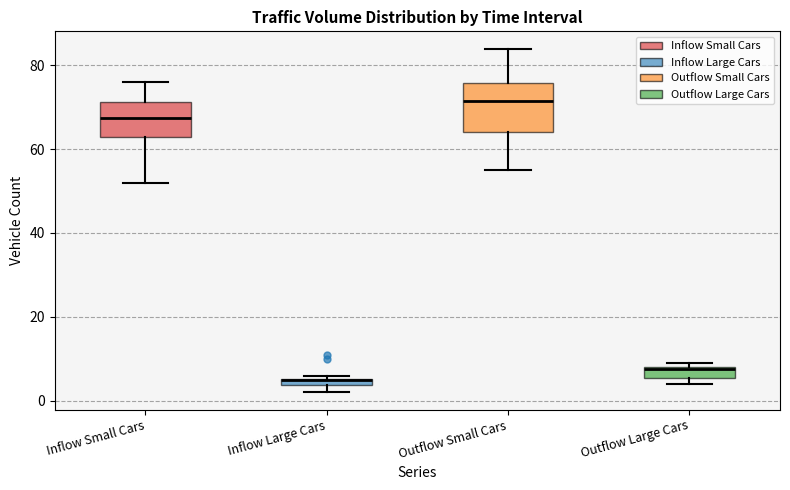

Which box is the tallest, from its lower edge to its upper edge?

Outflow Small Cars